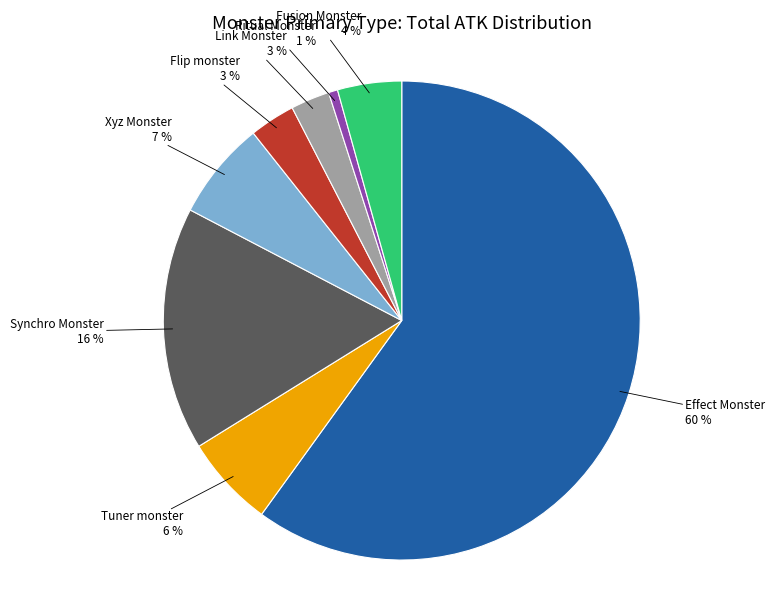

Count the number of slices in the pie.

8